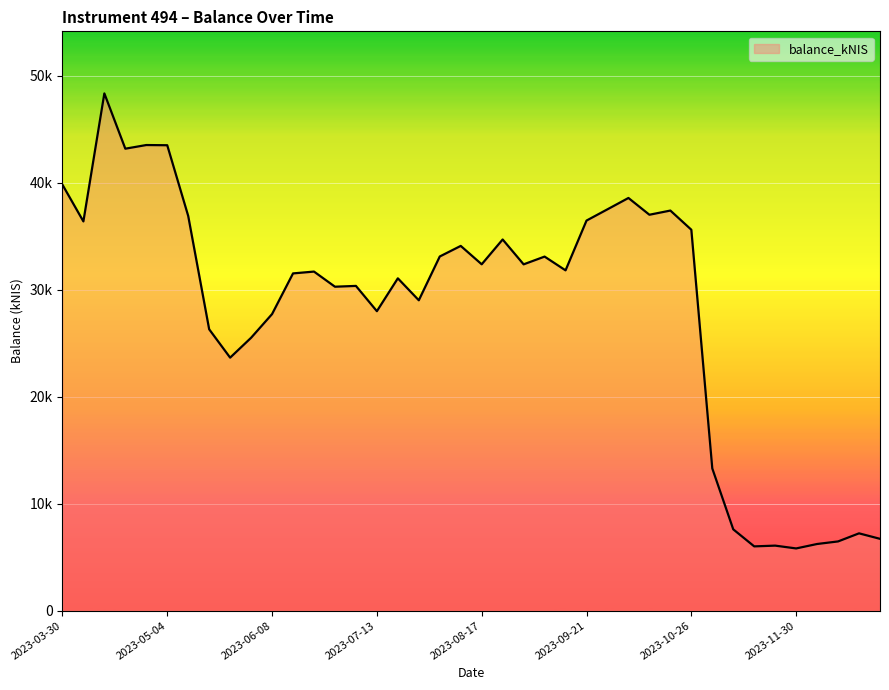

List the labels in order of value, largest first.

2023-04-13, 2023-04-27, 2023-05-04, 2023-04-20, 2023-03-30, 2023-10-05, 2023-09-28, 2023-10-19, 2023-10-12, 2023-05-11, 2023-09-21, 2023-04-04, 2023-10-26, 2023-08-24, 2023-08-10, 2023-08-03, 2023-09-07, 2023-08-17, 2023-08-31, 2023-09-14, 2023-06-22, 2023-06-15, 2023-07-20, 2023-07-06, 2023-06-29, 2023-07-26, 2023-07-13, 2023-06-08, 2023-05-18, 2023-06-01, 2023-05-24, 2023-11-02, 2023-11-09, 2023-12-21, 2023-12-28, 2023-12-14, 2023-12-07, 2023-11-23, 2023-11-16, 2023-11-30